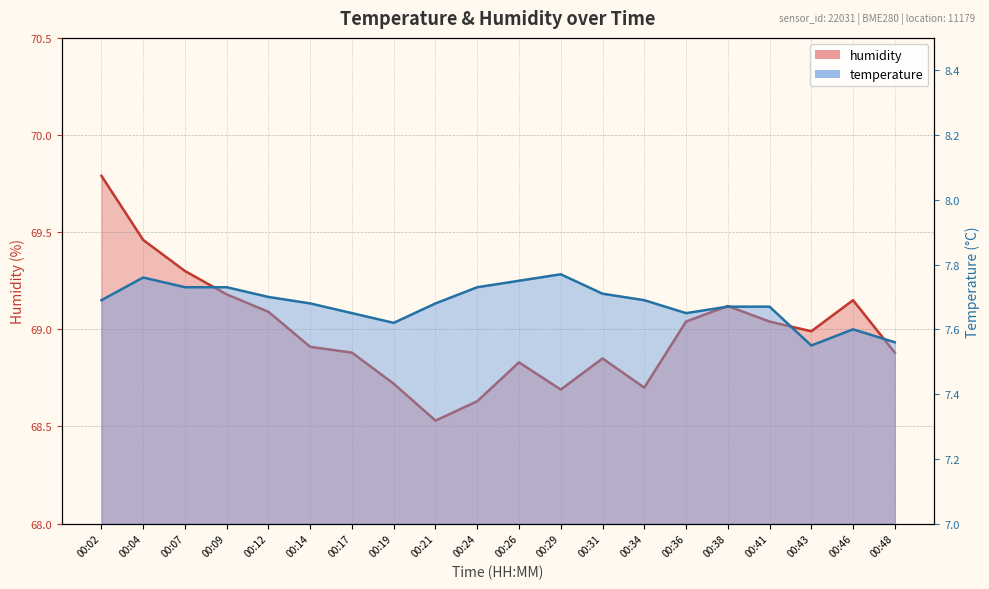

Which category has the lowest value in the temperature series?

00:43